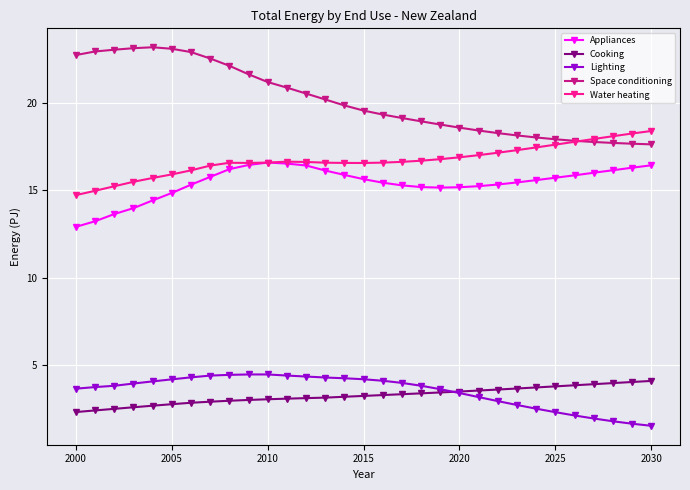

What is the minimum value shown in the chart?

1.5